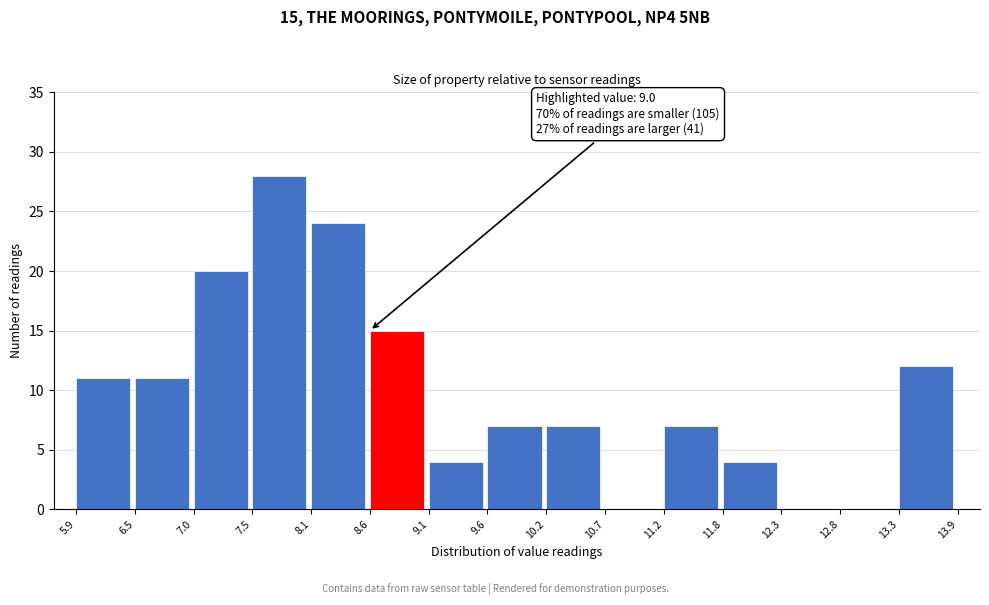

Which range on the x-axis has the tallest bar?

7.5 to 8.1